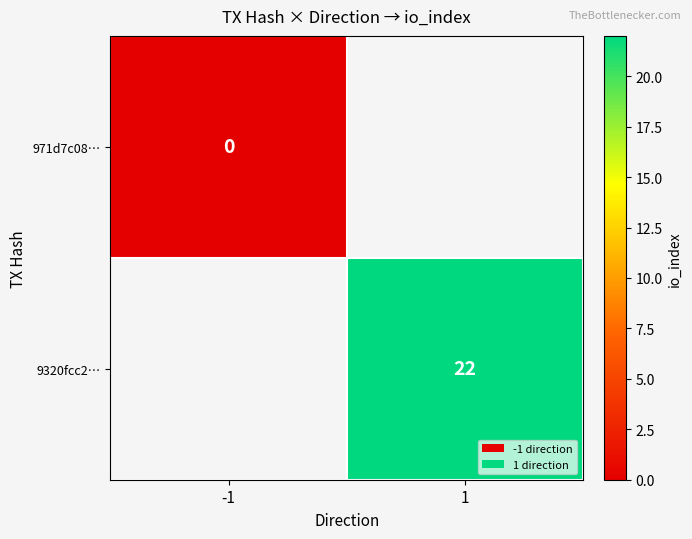

Is it true that 9320fcc2… equals 22 at 1?

True